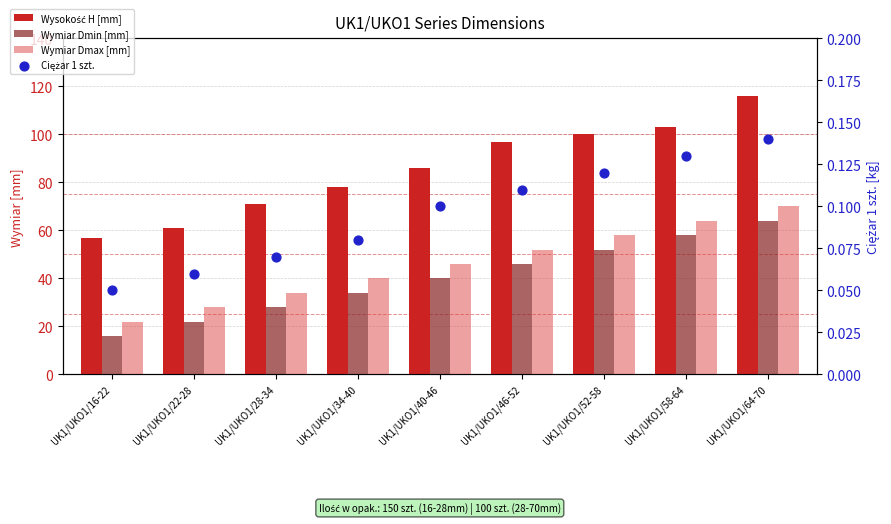

Which series contains the highest Y value?

Wysokość H [mm]